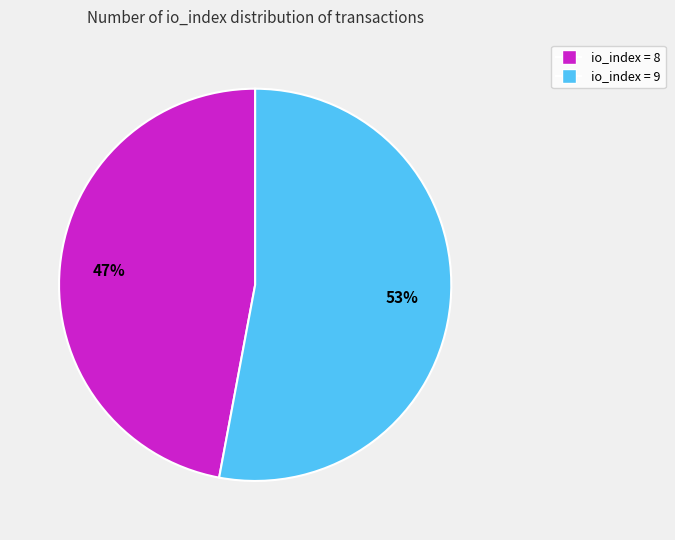

Is the sum of io_index = 8 and io_index = 9 greater than half?

Yes